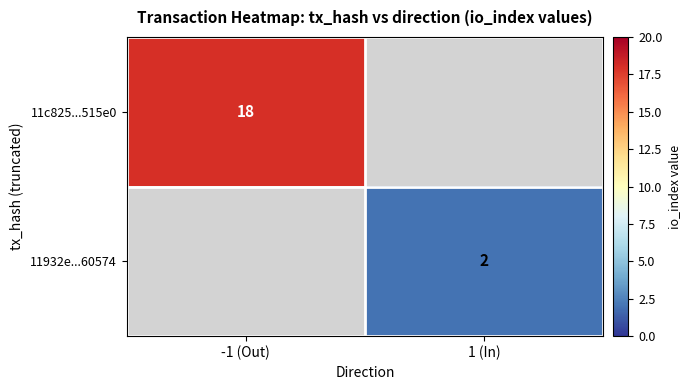

What is the minimum value shown in the chart?

2.0